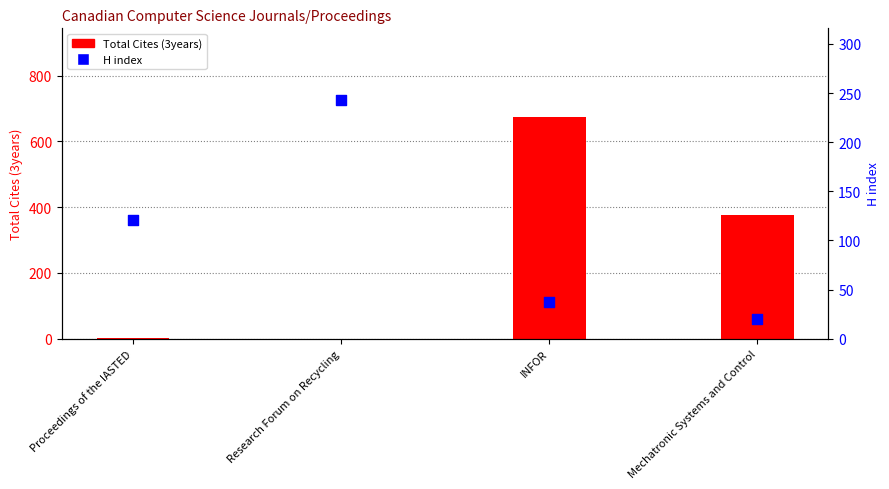

At which category is the sum across all series the highest?

INFOR